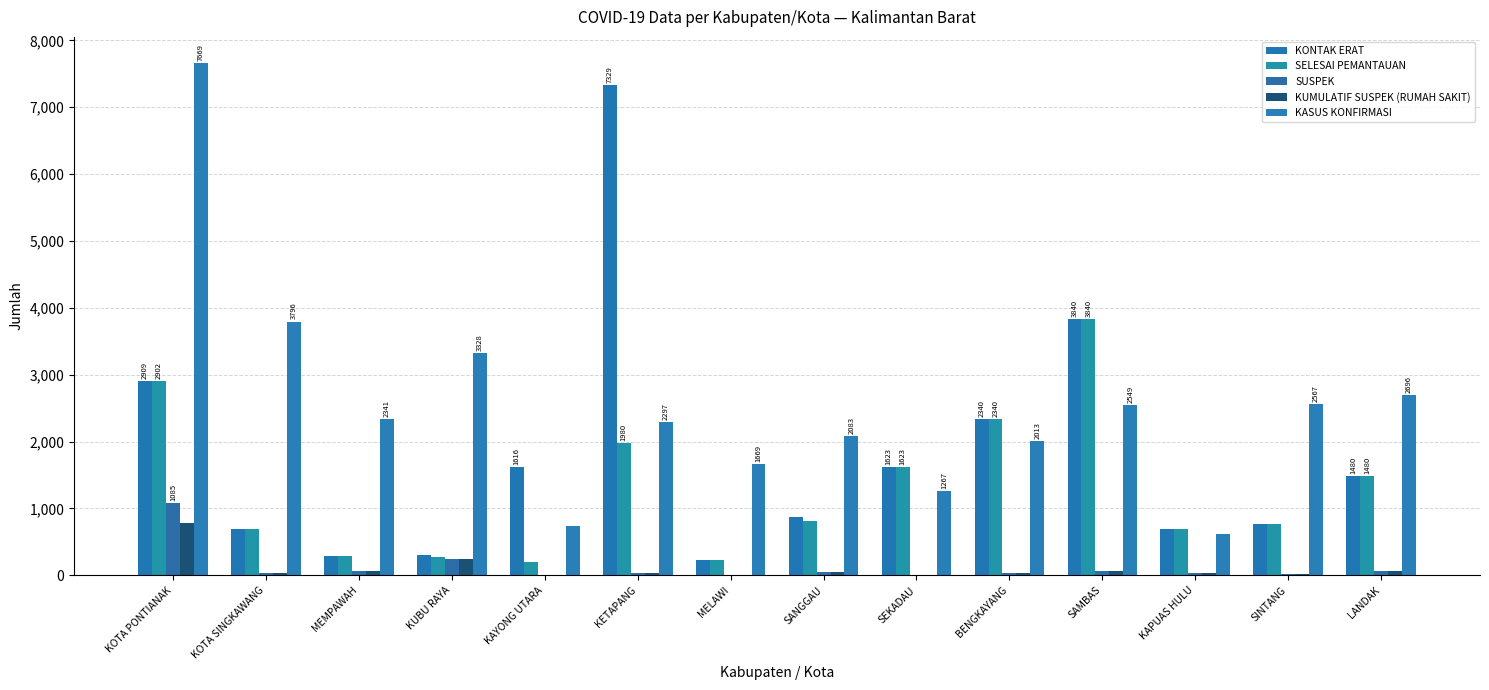

True or false: KONTAK ERAT has a value of 228 at MELAWI.

True